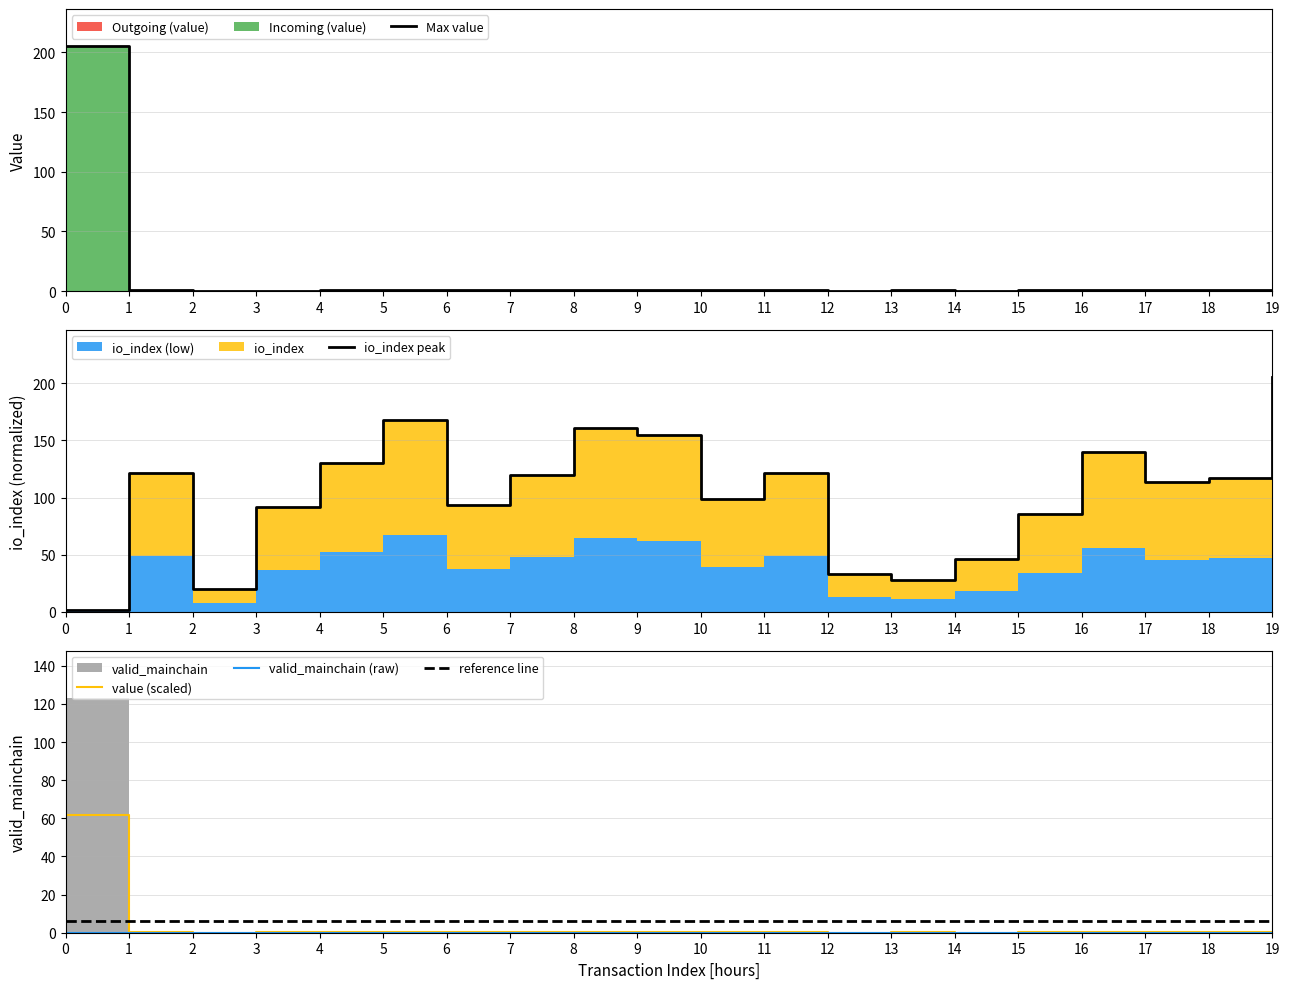

Reading right to left, list all the values displayed in this chart.

Incoming (value): 19=1.3	18=0.6	17=0.6	16=0.8	15=0.6	14=0.3	13=0.8	12=0.1	11=0.5	10=0.7	9=1.0	8=1.1	7=0.8	6=0.5	5=1.0	4=0.8	3=0.5	2=0.2	1=0.8	0=205.5
io_index: 19=205.5	18=116.7	17=113.4	16=139.7	15=85.5	14=46.0	13=27.9	12=32.9	11=121.6	10=98.6	9=154.5	8=161.1	7=120.0	6=93.7	5=167.7	4=129.9	3=92.1	2=19.7	1=121.6	0=1.6